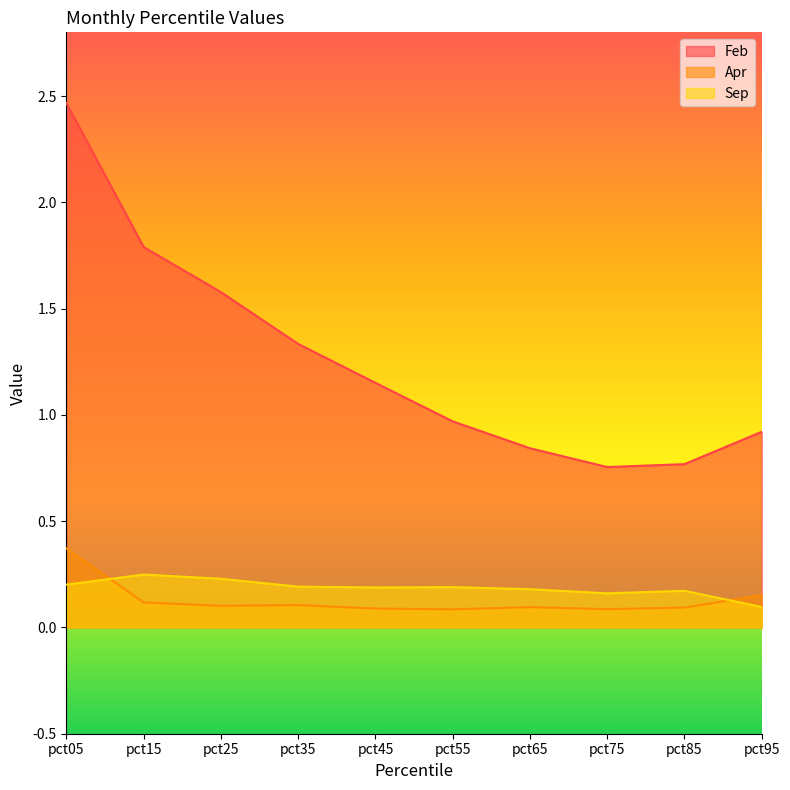

Which series has the largest total across all categories?

Feb